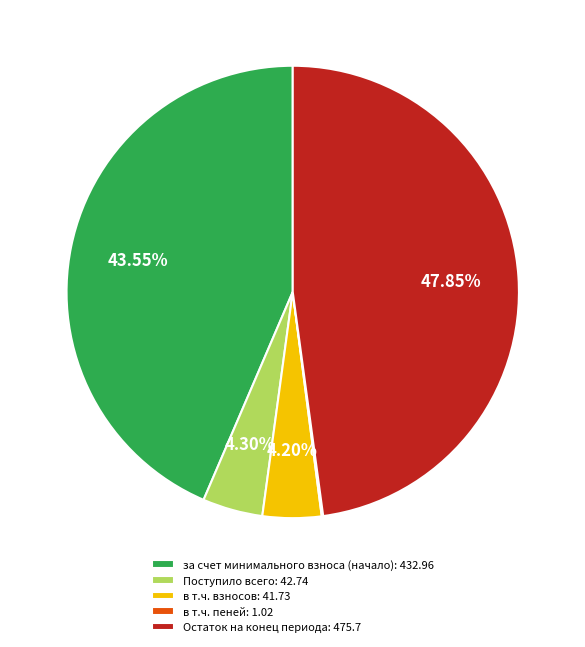

Is it true that за счет минимального взноса (начало) is 54% of the pie?

False